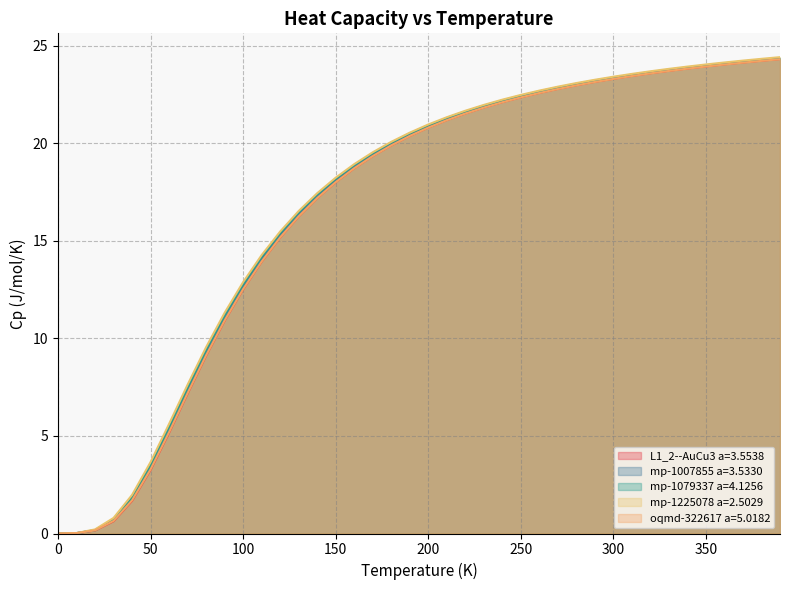

How many values in the oqmd-322617 a=5.0182 series are below 20?

19